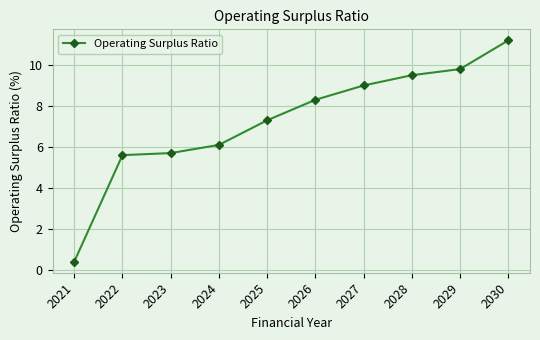

What is the difference between the values at 2026 and 2030?

2.9